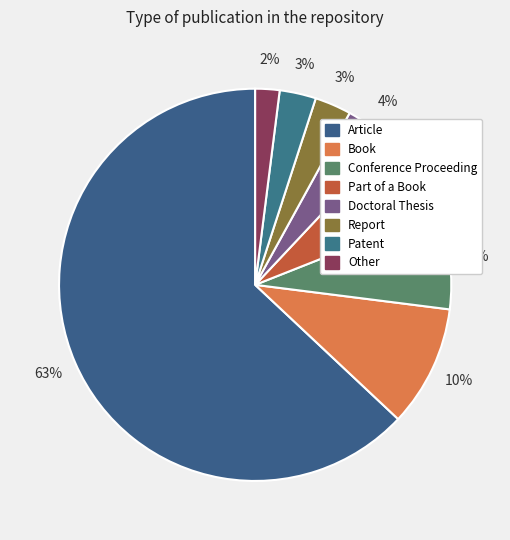

The Report slice represents 3% of the pie. True or false?

True